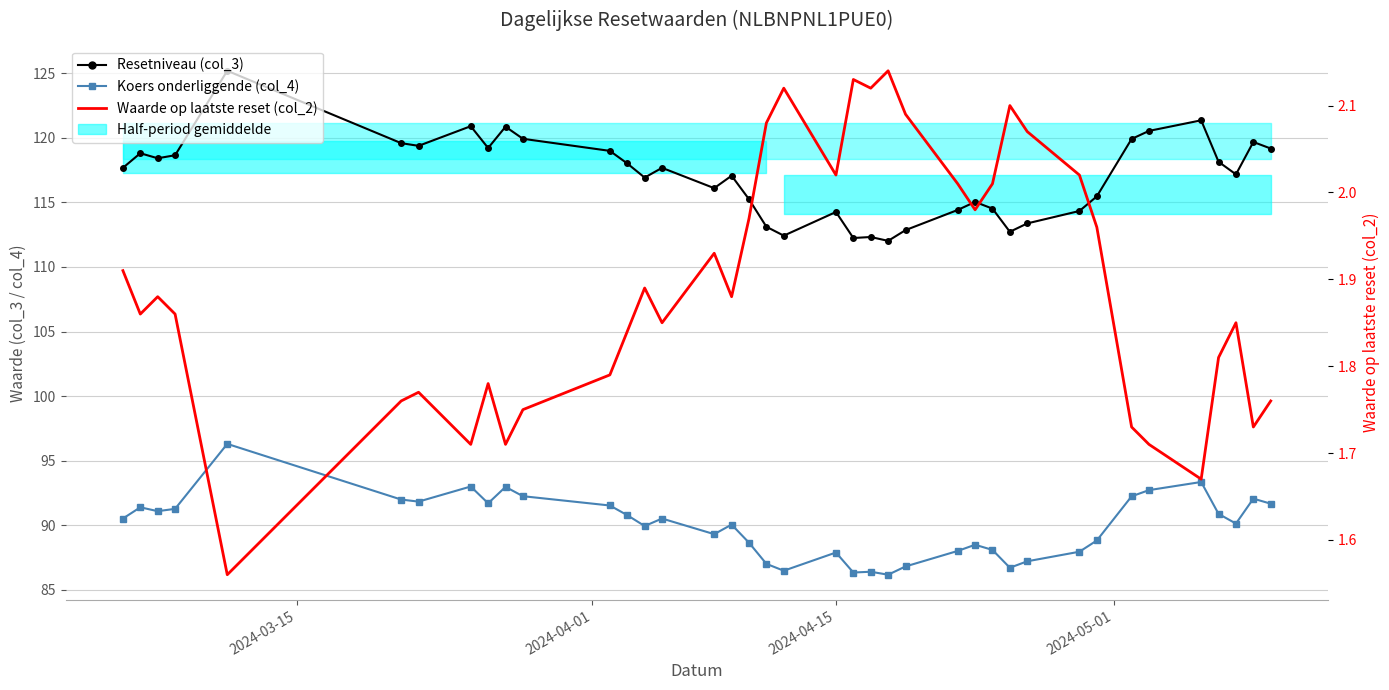

What is the value of the Waarde op laatste reset (col_2) point at the 37th from the left?

1.9